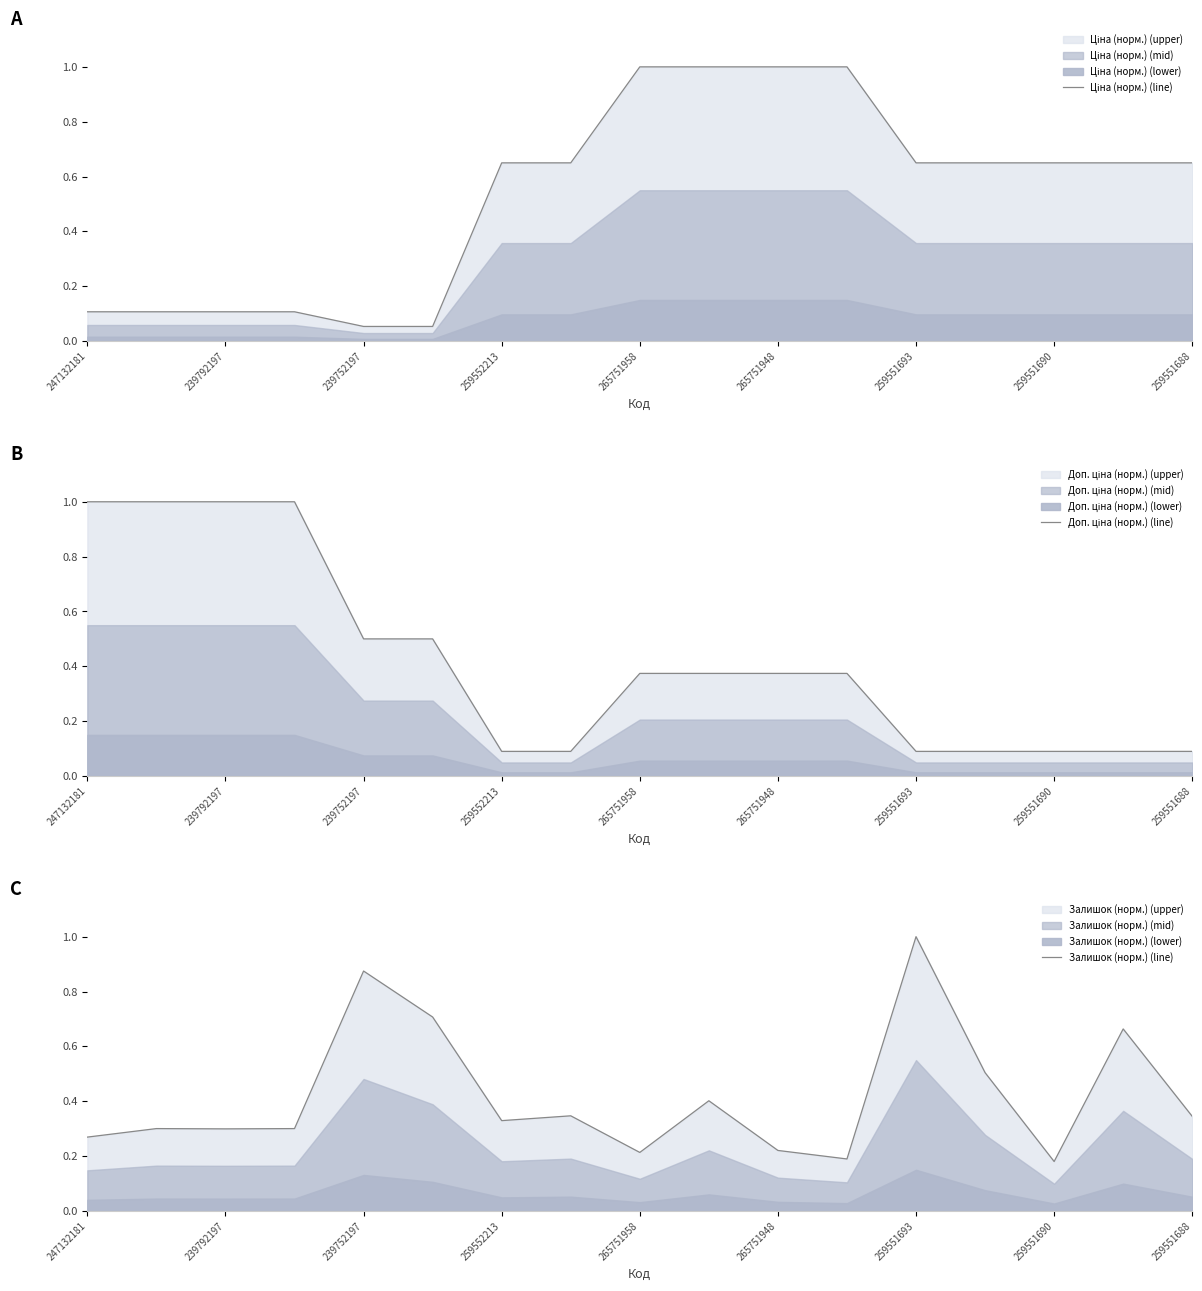

Which category has the highest value in the Залишок (норм.) (line) series?

259551693